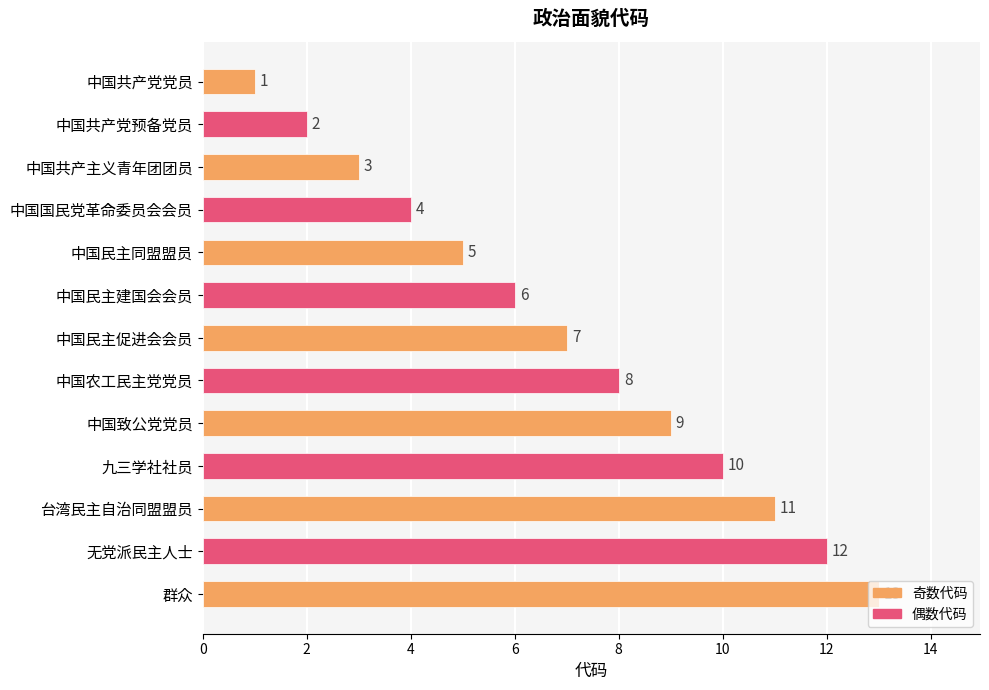

What is the ratio of the value at 台湾民主自治同盟盟员 to the value at 九三学社社员?

1.1